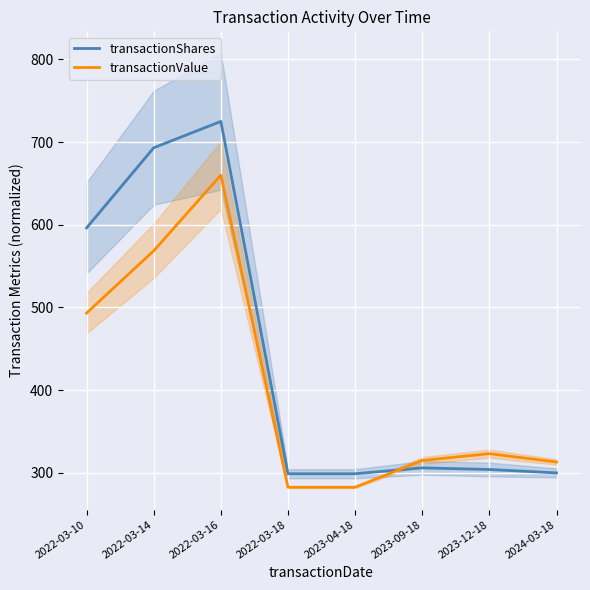

At which label does transactionValue first exceed 322?

2022-03-10